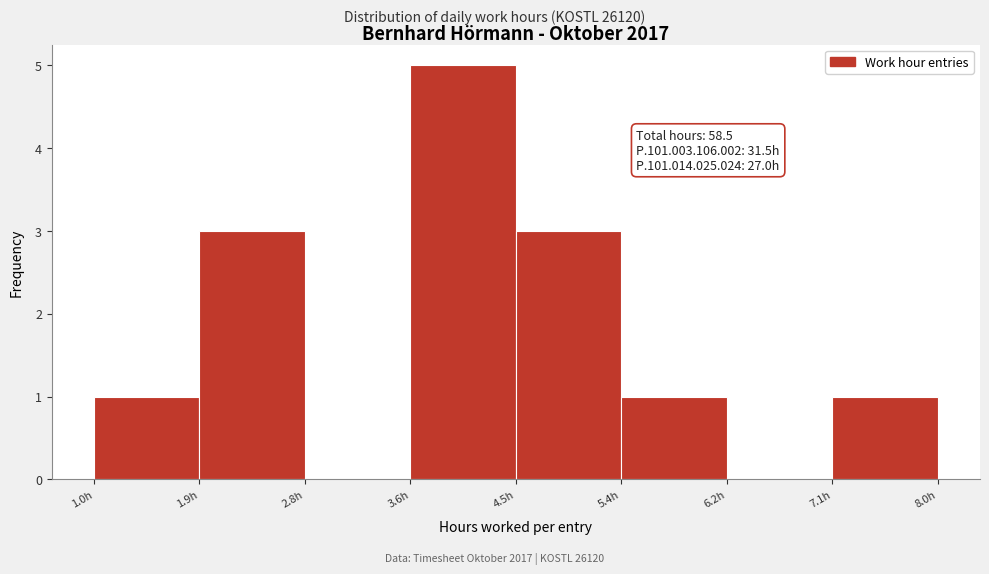

Over which range of the x-axis is the bar tallest?

3.6 to 4.5